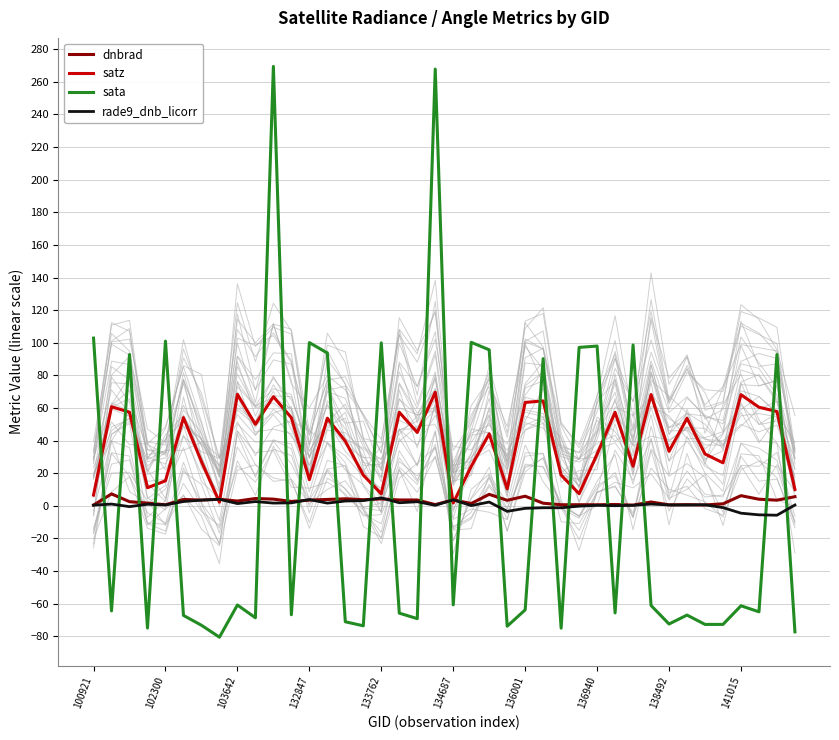

List the series in order of their peak value, highest first.

sata, satz, dnbrad, rade9_dnb_licorr